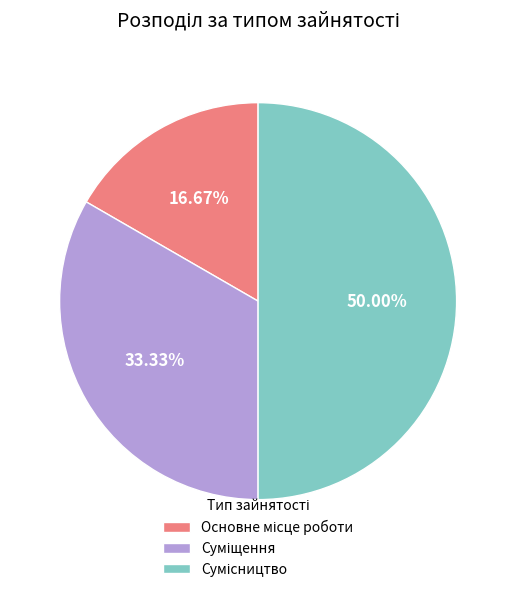

Count the number of slices in the pie.

3